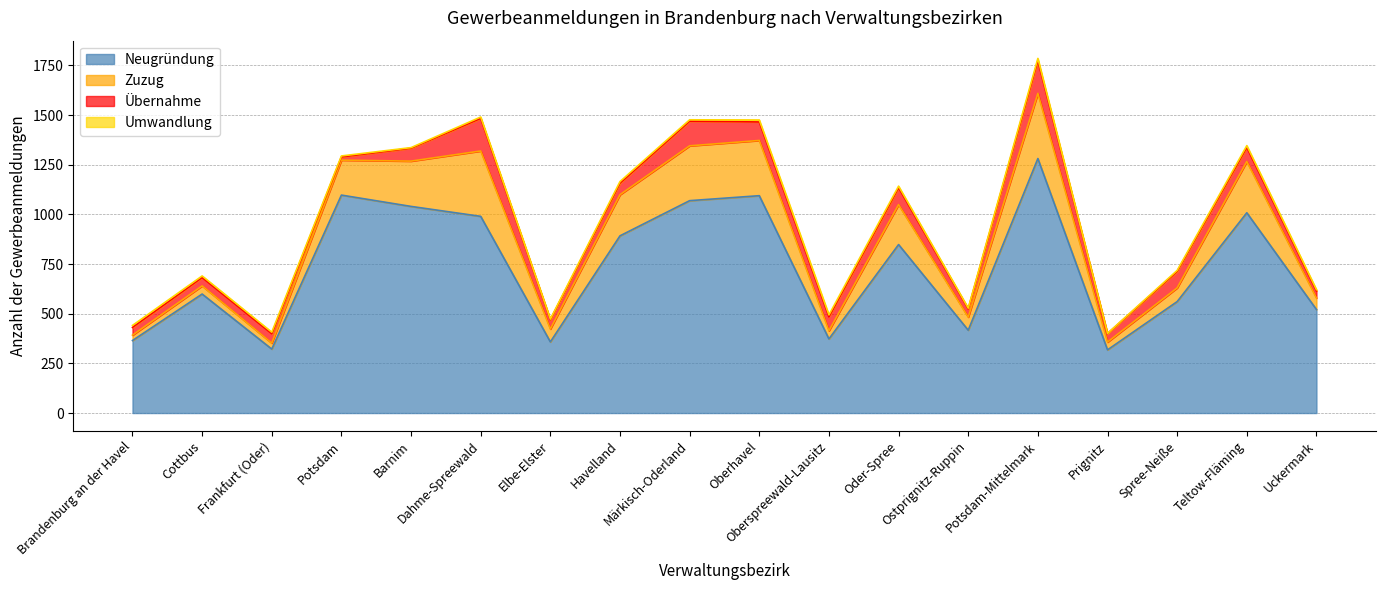

Count the Umwandlung values in the range 5 to 9.

10